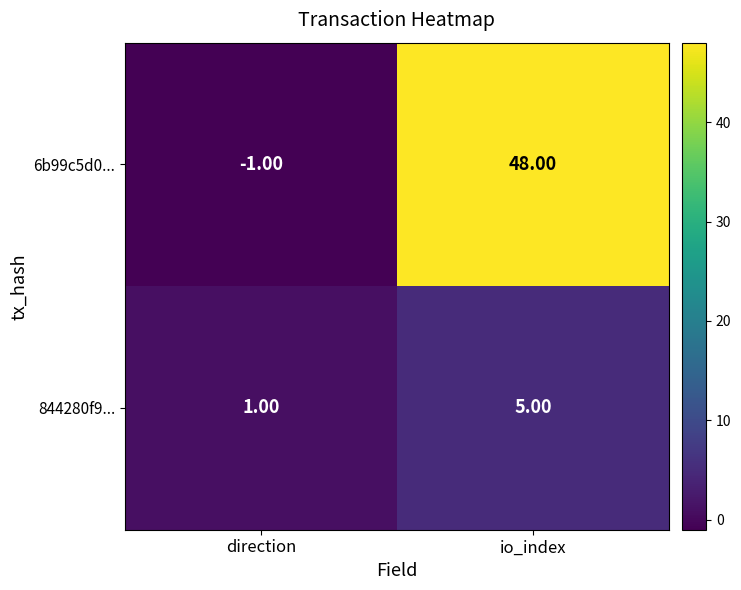

What is the average value of the 6b99c5d0... series?

24